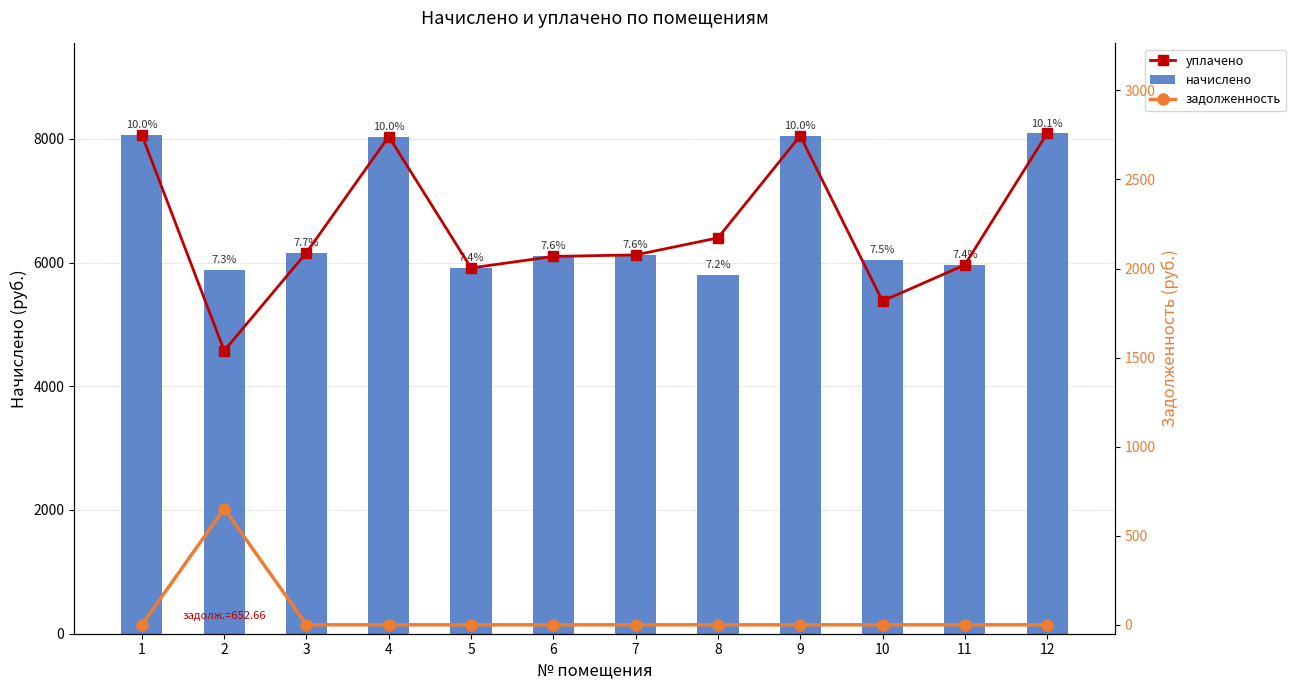

True or false: задолженность has a value of 275.3 at 8.

False